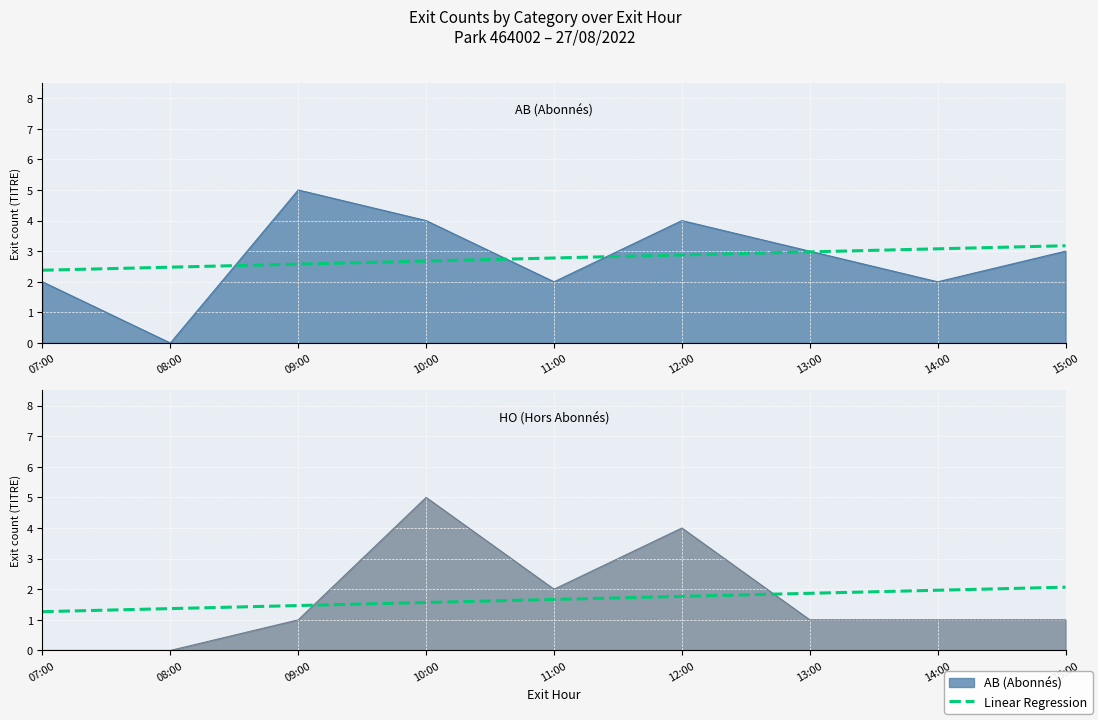

What is the label of the 8th point from the right?

08:00